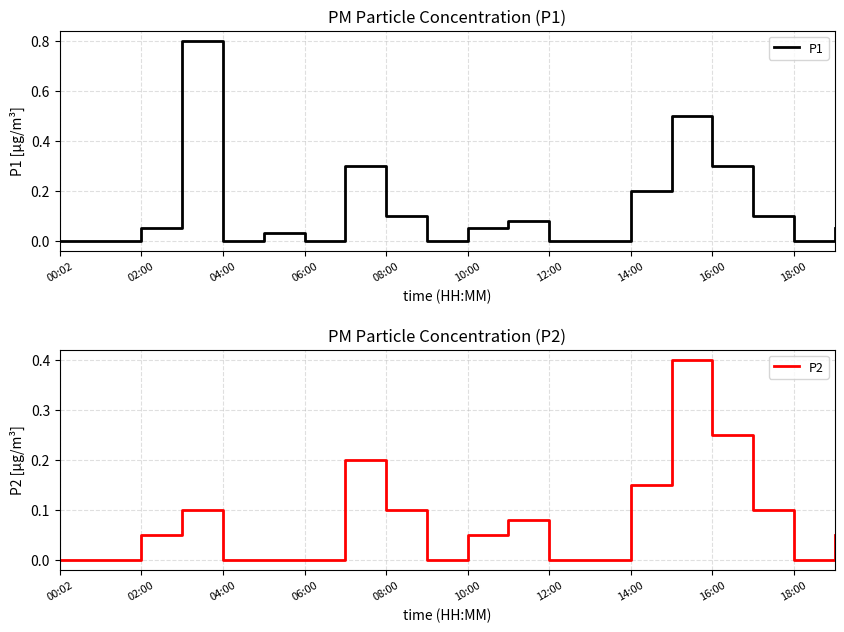

True or false: P1 has more than 1 points higher than both neighbors.

True